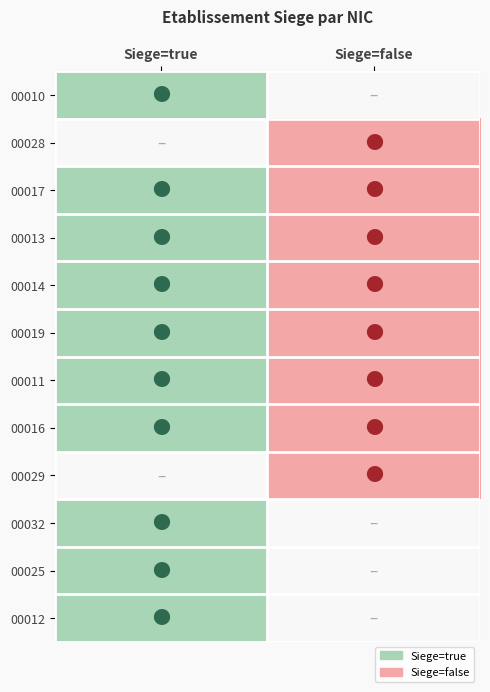

Reading left to right, what are all the values shown in this chart?

00010: Siege=true=1	Siege=false=0
00028: Siege=true=0	Siege=false=-1
00017: Siege=true=1	Siege=false=-1
00013: Siege=true=1	Siege=false=-1
00014: Siege=true=1	Siege=false=-1
00019: Siege=true=1	Siege=false=-1
00011: Siege=true=1	Siege=false=-1
00016: Siege=true=1	Siege=false=-1
00029: Siege=true=0	Siege=false=-1
00032: Siege=true=1	Siege=false=0
00025: Siege=true=1	Siege=false=0
00012: Siege=true=1	Siege=false=0